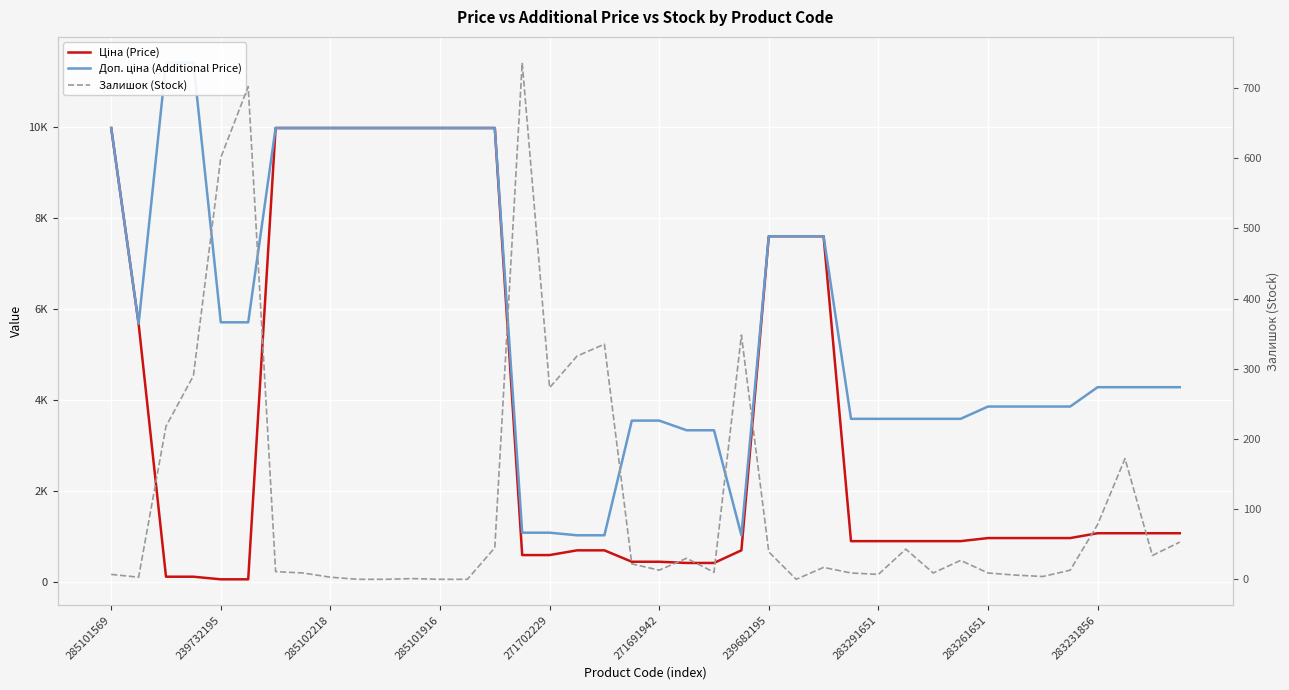

True or false: Ціна (Price) and Доп. ціна (Additional Price) intersect in this chart.

False